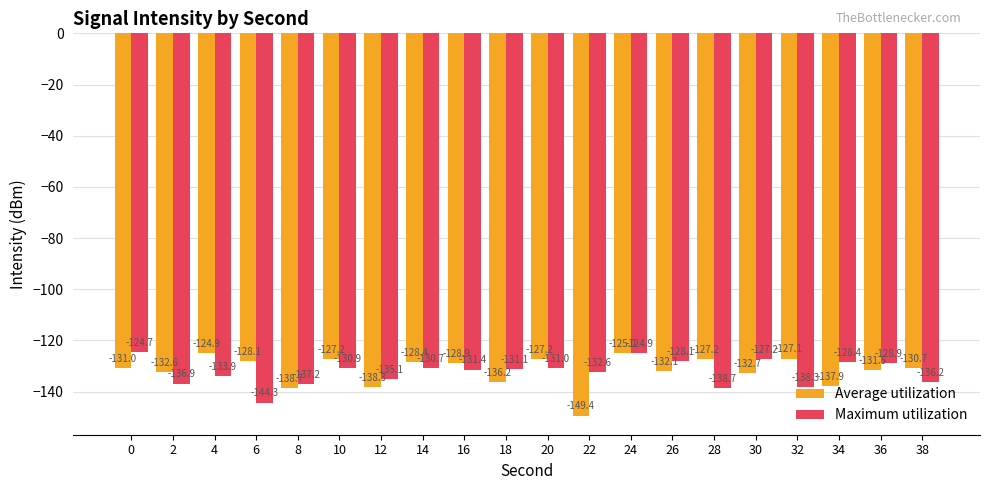

What is the average value of the Maximum utilization series?

-132.5